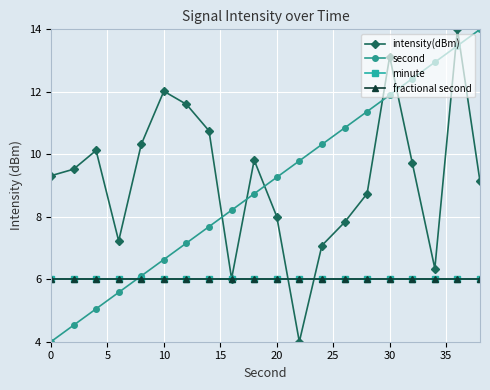

Is this an area chart (filled region under the line)?

No